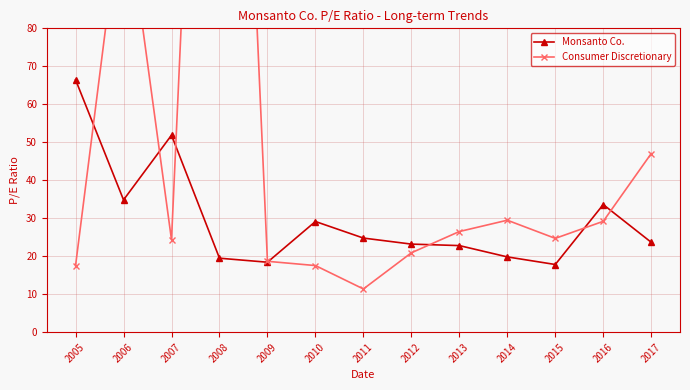

What value does the Consumer Discretionary series have at 2011?

11.4